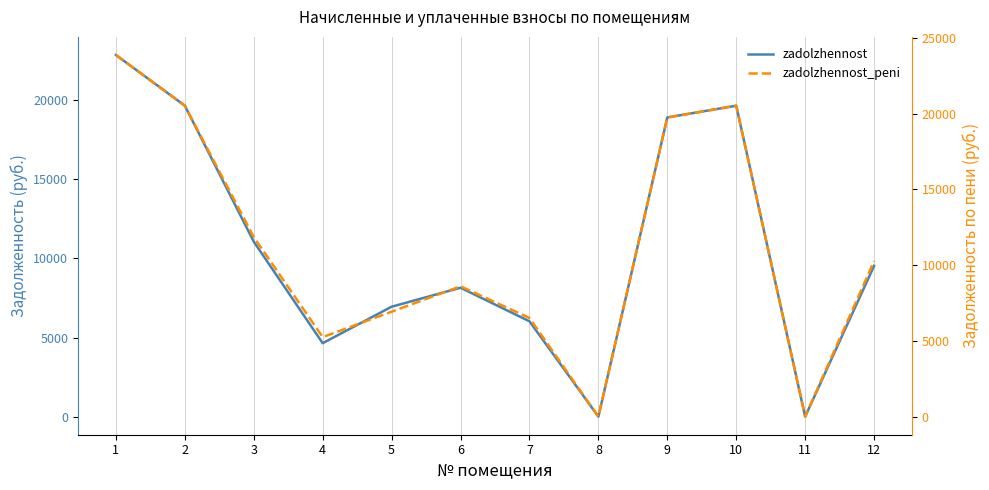

At which category does zadolzhennost reach its first local peak?

6